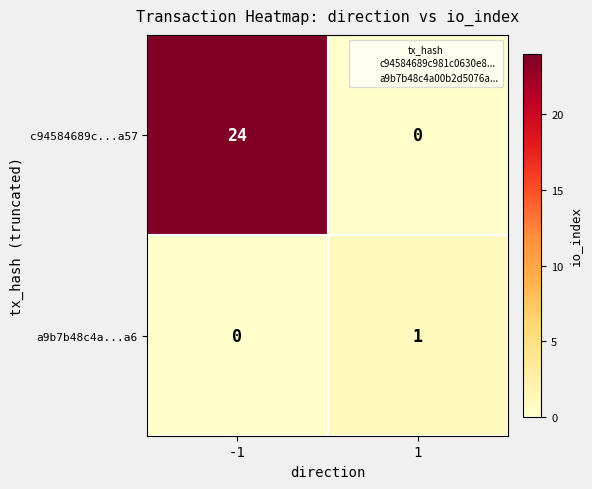

Read the c94584689c...a57 value at -1.

24